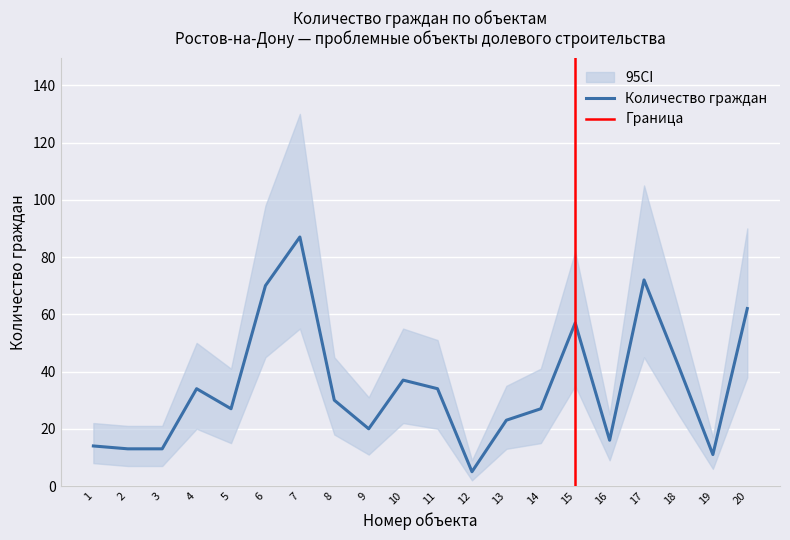

Does the chart display data point markers on the line(s)?

No